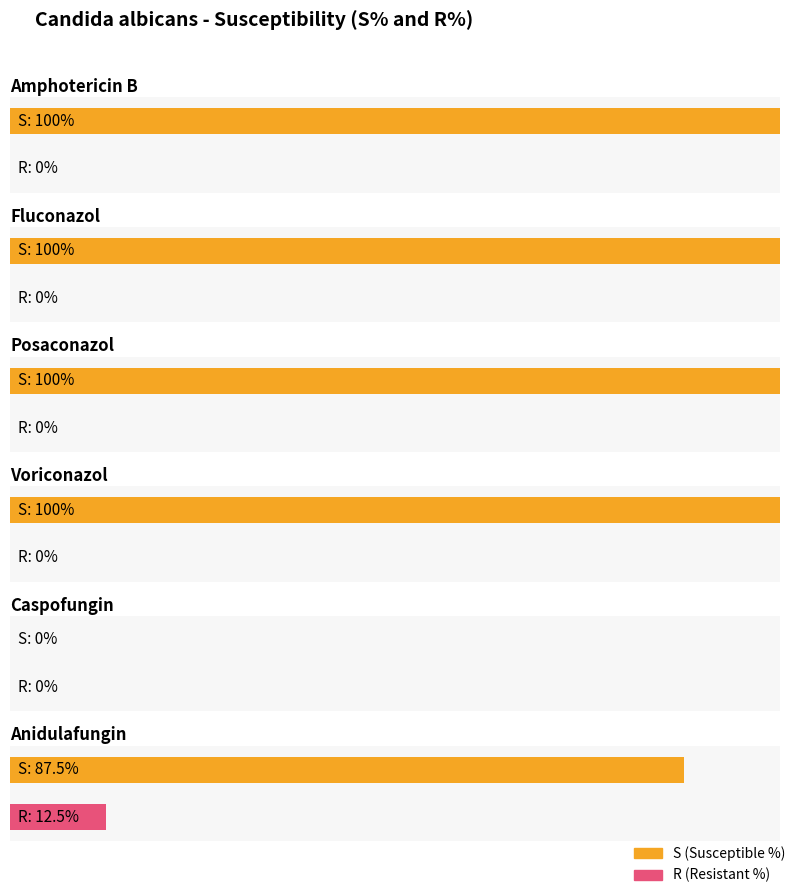

True or false: Amphotericin B has a value of 24.8 at 0.0625.

False